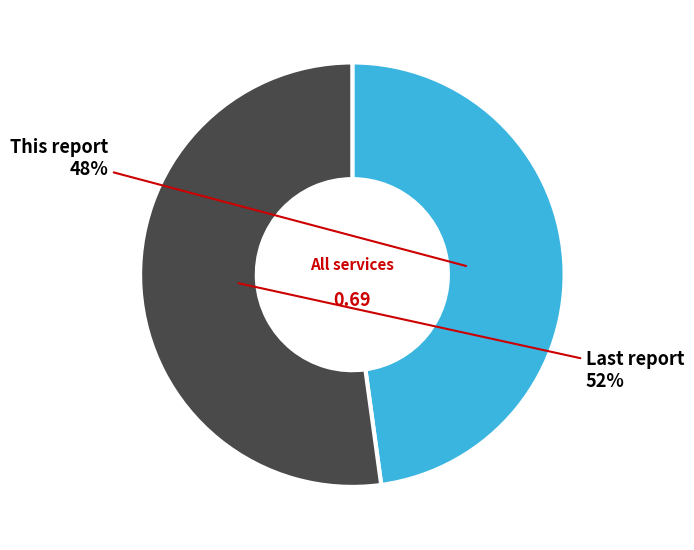

To the nearest percent, what is the difference between the largest and smallest slice percentages?

4%